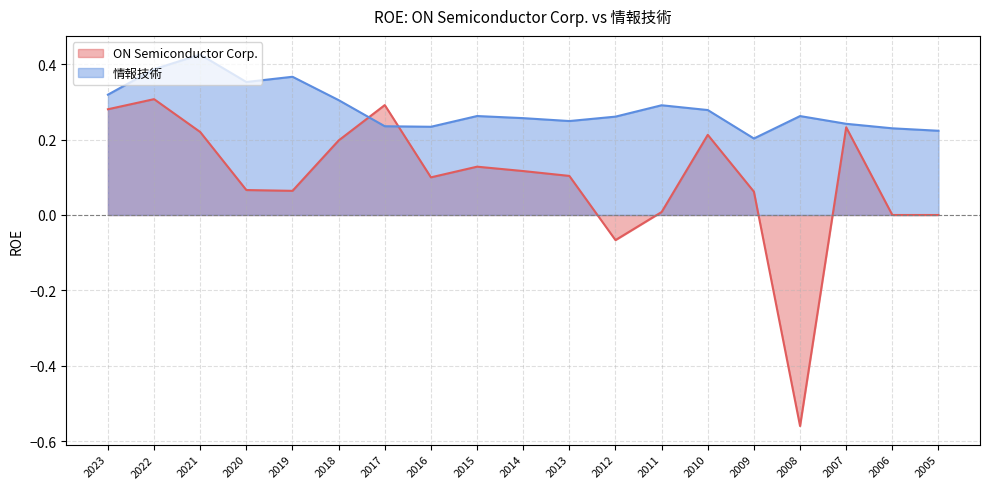

What is the value of the 情報技術 point at the 6th from the left?

0.3